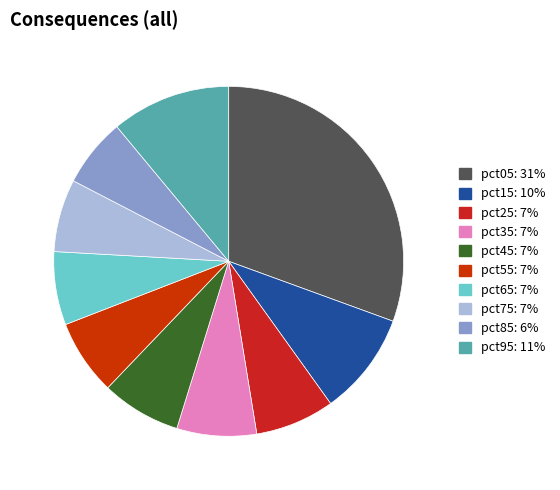

Rank the categories by value from highest to lowest.

pct05, pct95, pct15, pct35, pct45, pct25, pct55, pct65, pct75, pct85